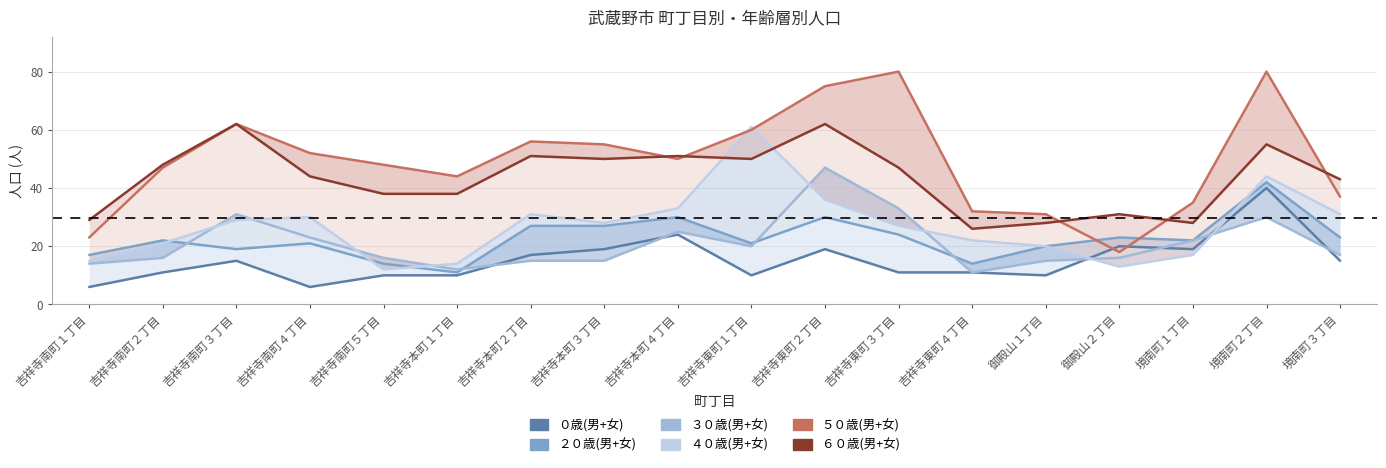

Between 吉祥寺本町３丁目 and 境南町１丁目, which is larger?

吉祥寺本町３丁目